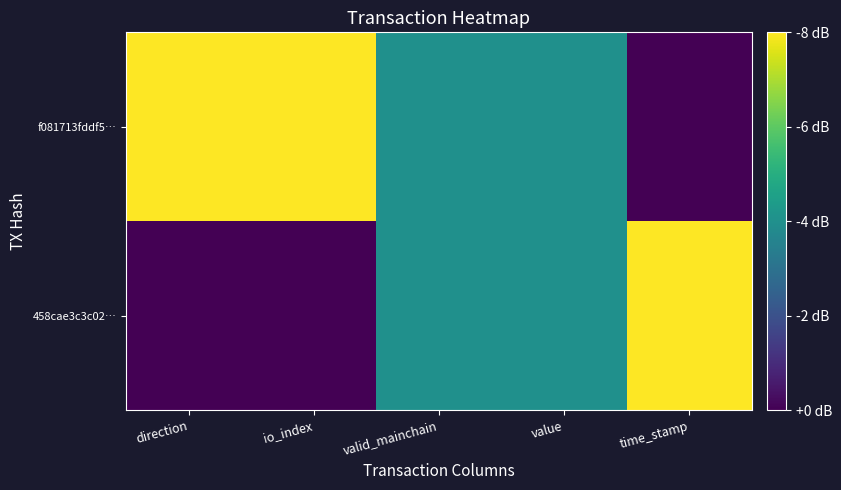

Between io_index and time_stamp, which series saw the biggest shift?

458cae3c3c02…